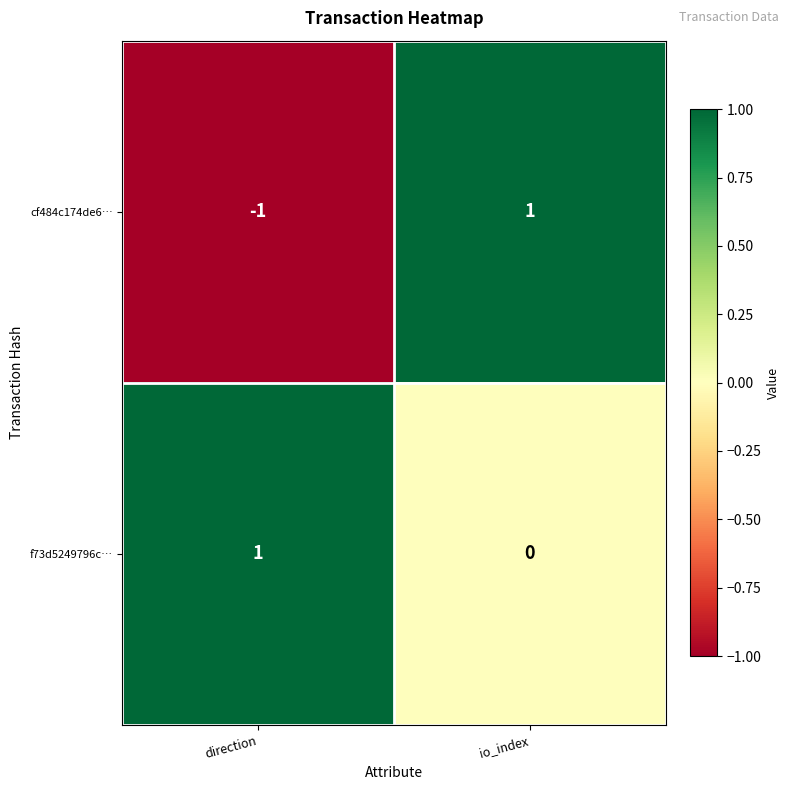

Count the number of data series in this chart.

2